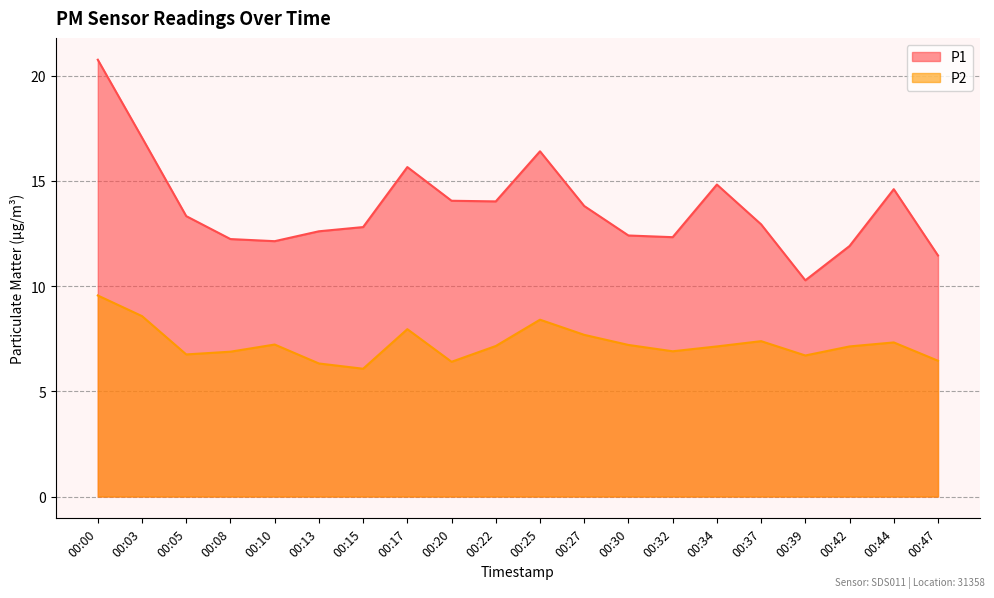

Which series has the widest spread of values?

P1